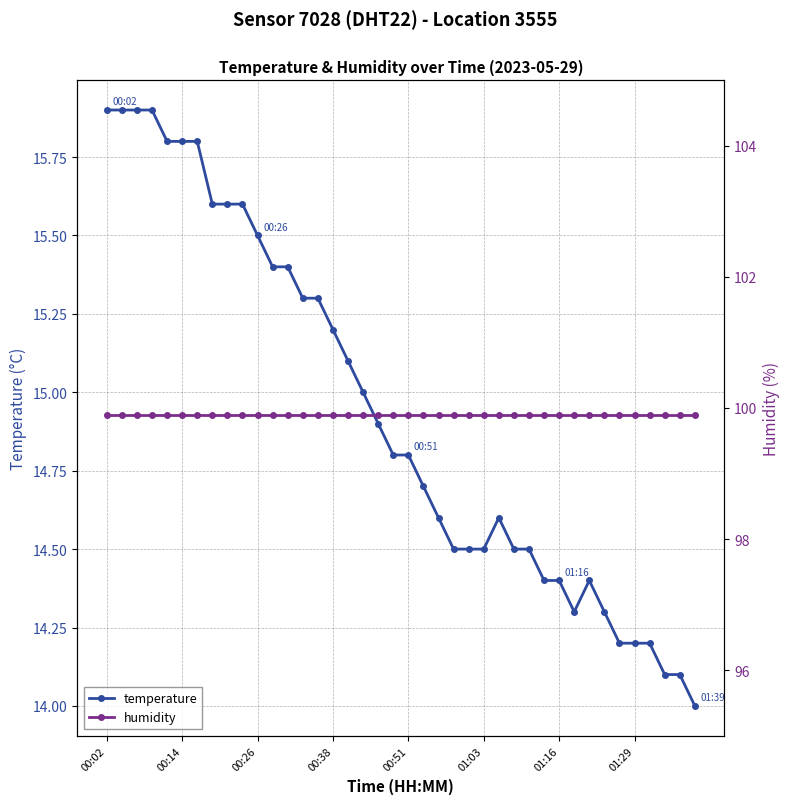

What is the spread (max minus min) of values at 36?

85.7